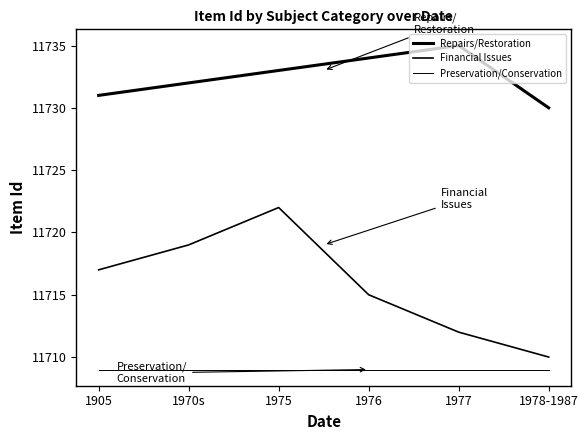

What is the difference between the Repairs/Restoration values at 1975 and 1970s?

1